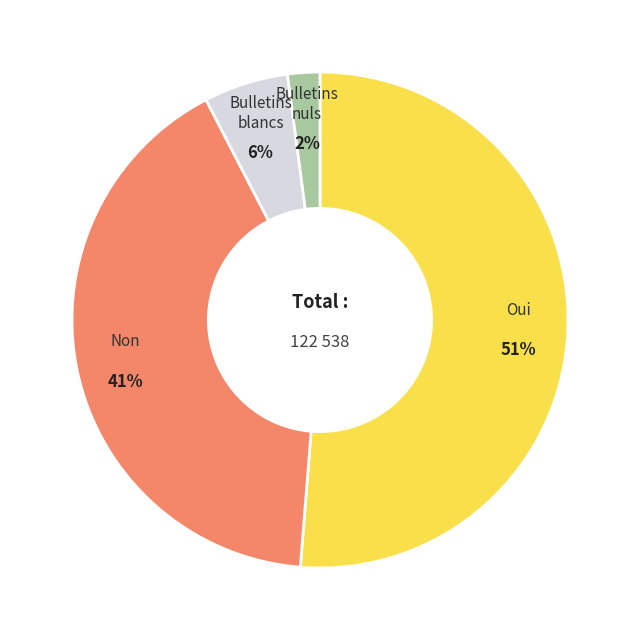

Is there a majority slice in this chart?

Yes